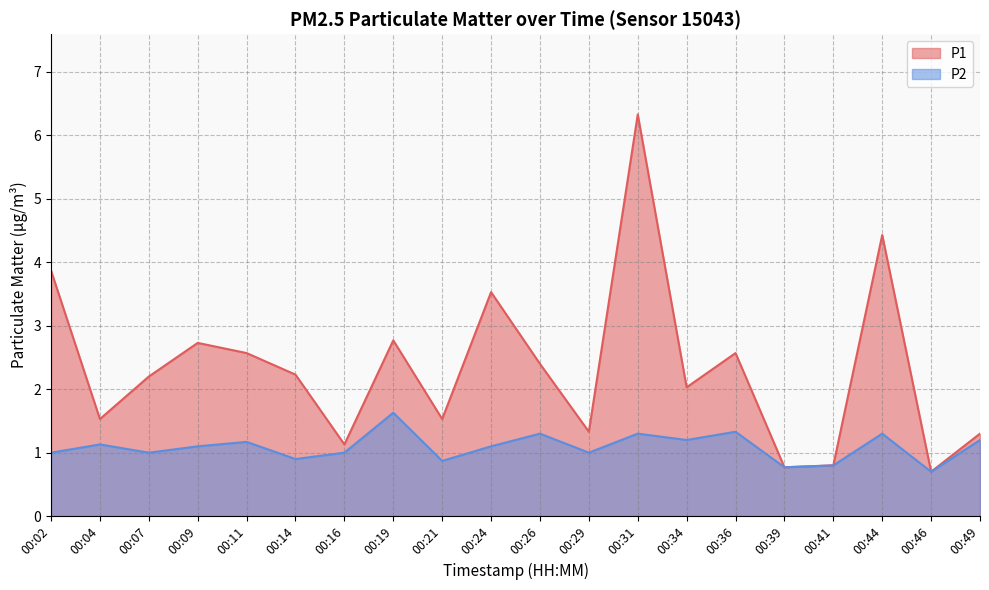

Which category has the lowest value in the P2 series?

00:46